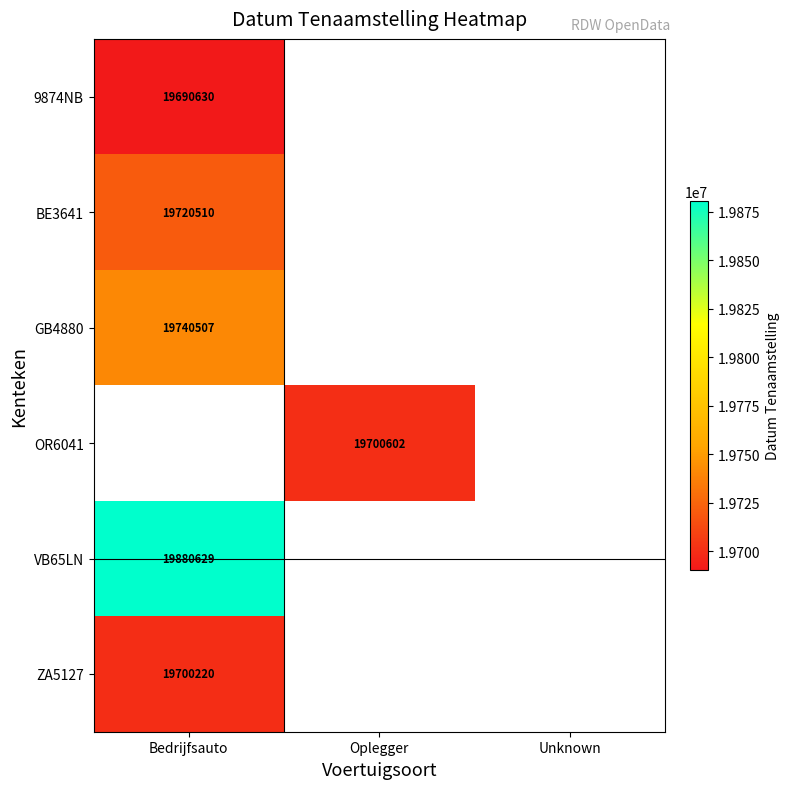

The value of GB4880 at Bedrijfsauto is 27672751. True or false?

False